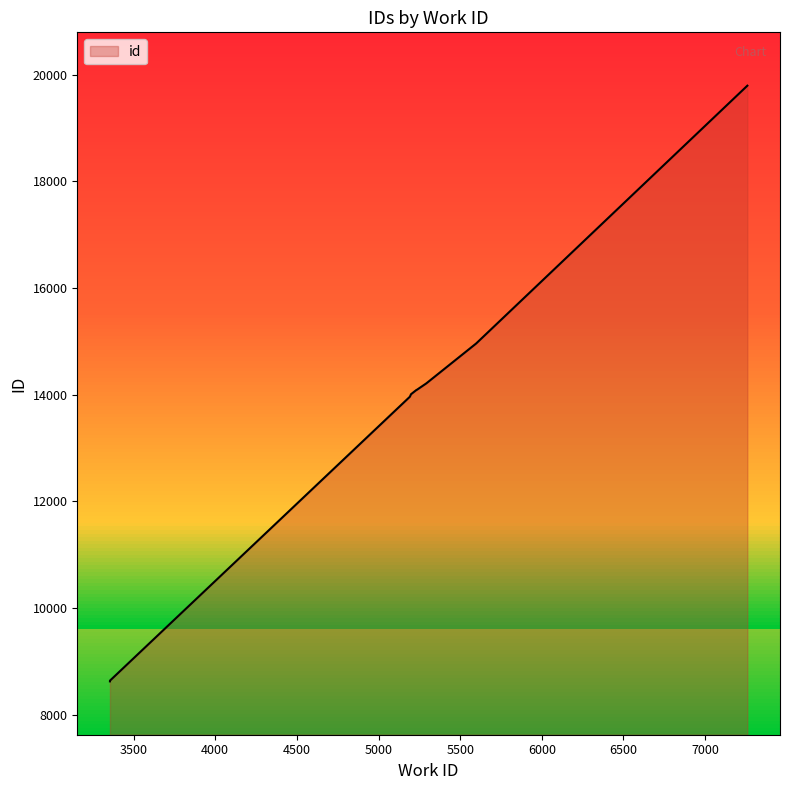

The value at 7259 is 19793. True or false?

True